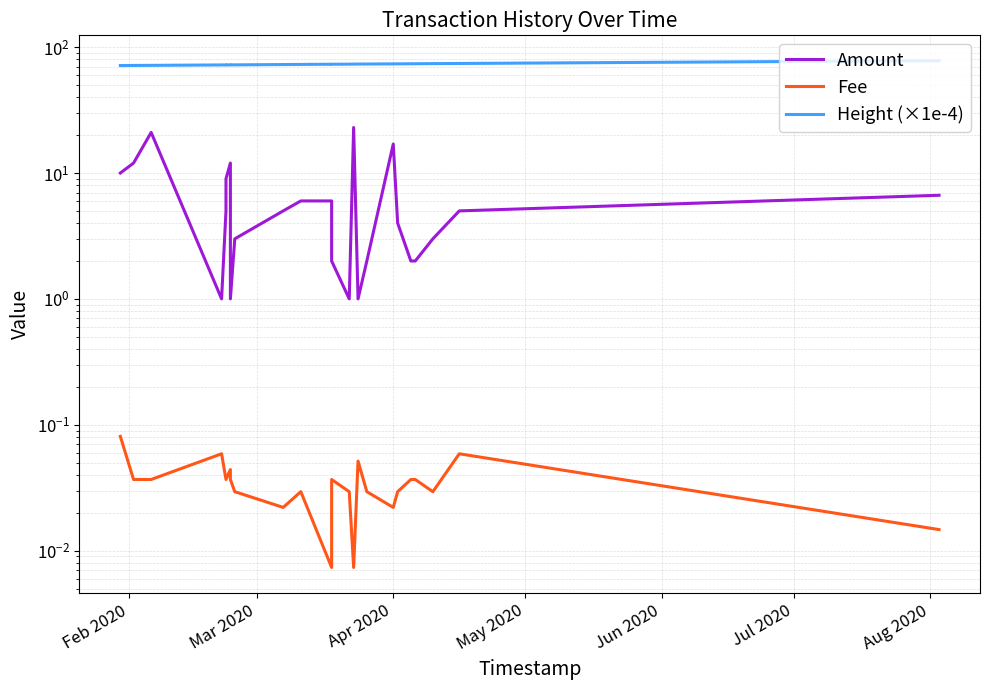

Does the chart display data point markers on the line(s)?

No